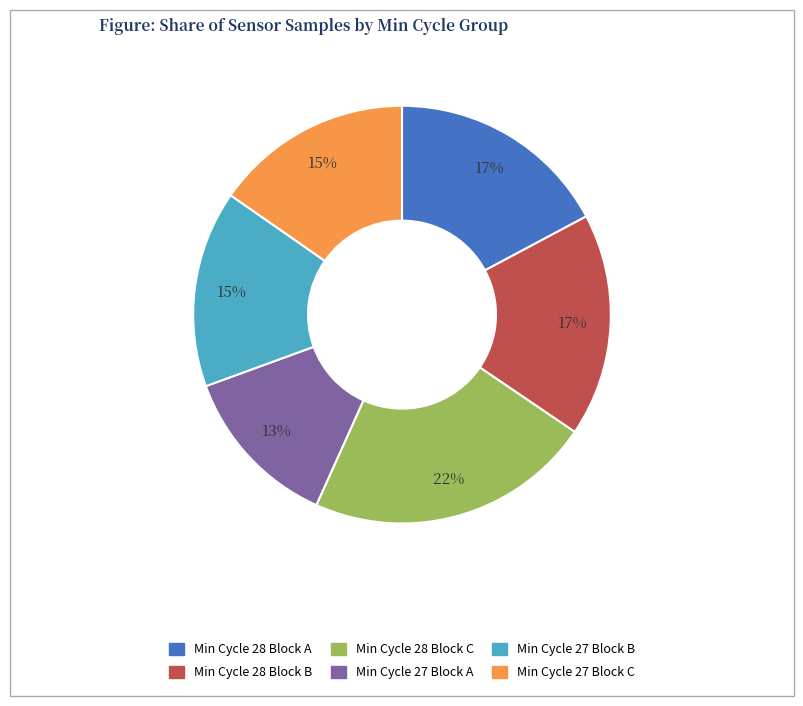

To the nearest percent, what is the average slice percentage?

17%